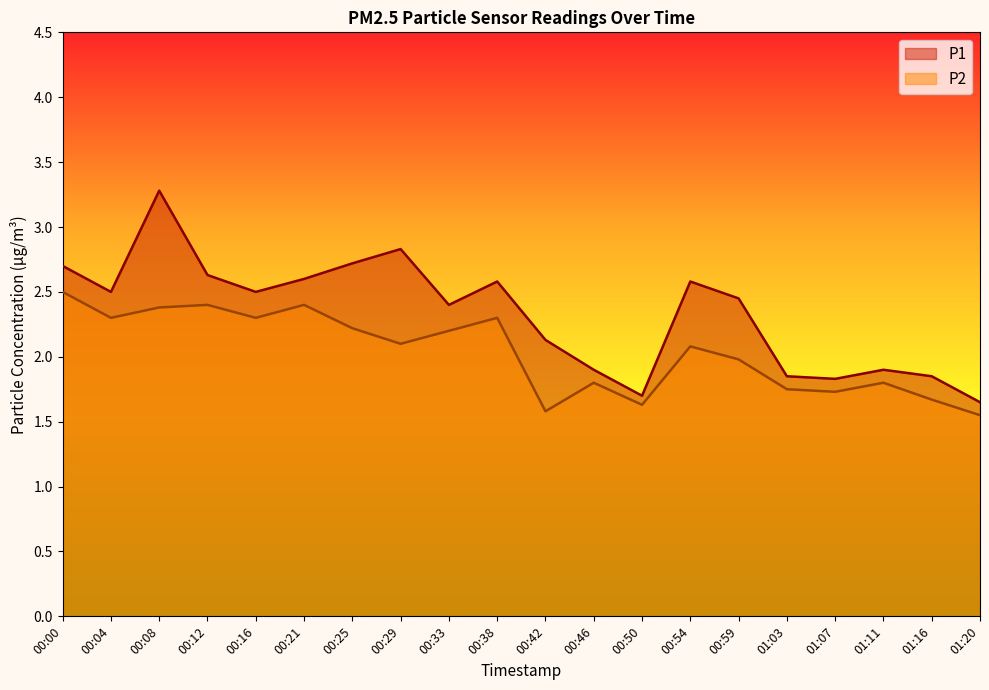

At which category does the chart reach its peak across all series?

00:08